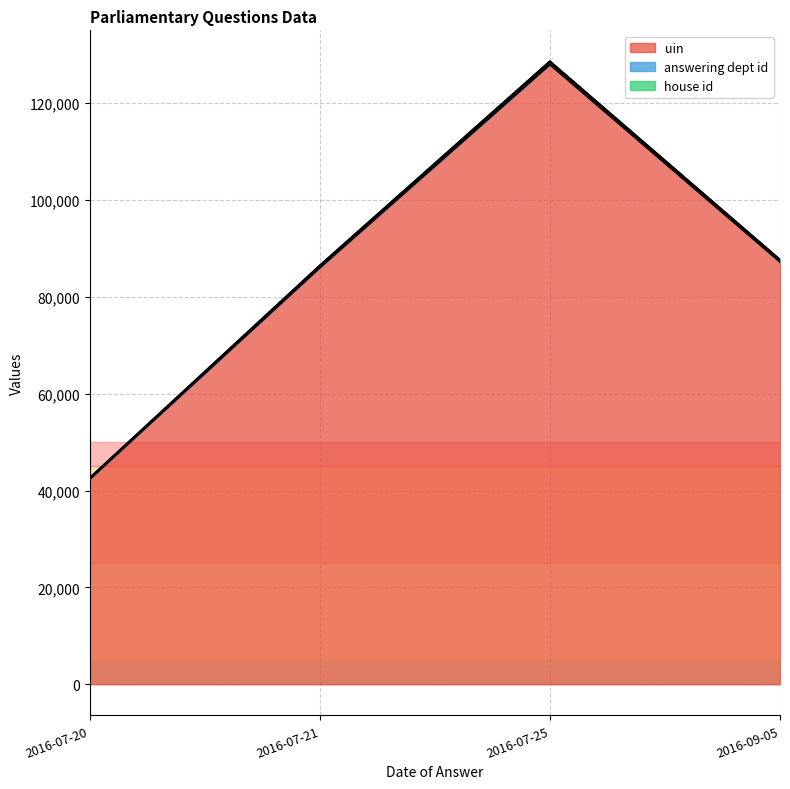

True or false: house id and uin cross at least once.

False